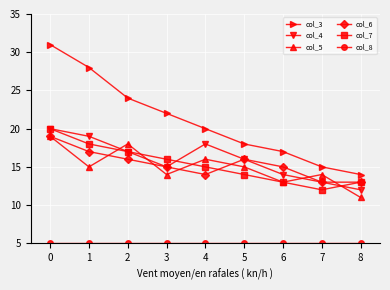

True or false: col_5 and col_6 cross at least once.

True